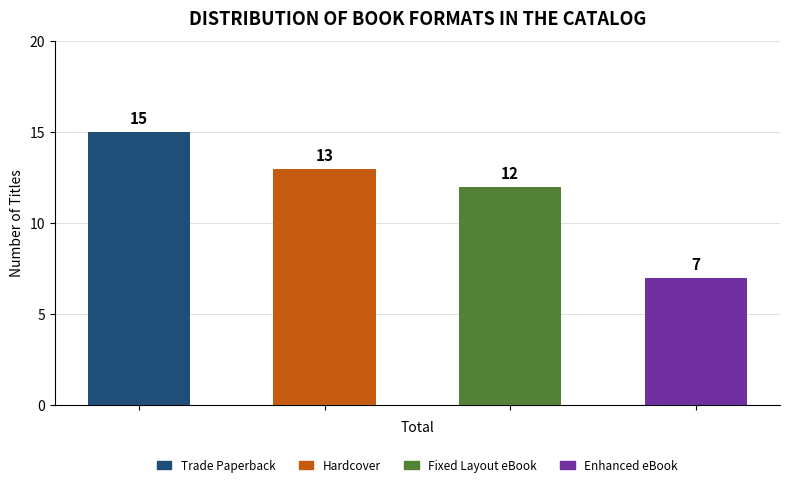

List the labels in order of value, largest first.

Trade Paperback, Hardcover, Fixed Layout eBook, Enhanced eBook